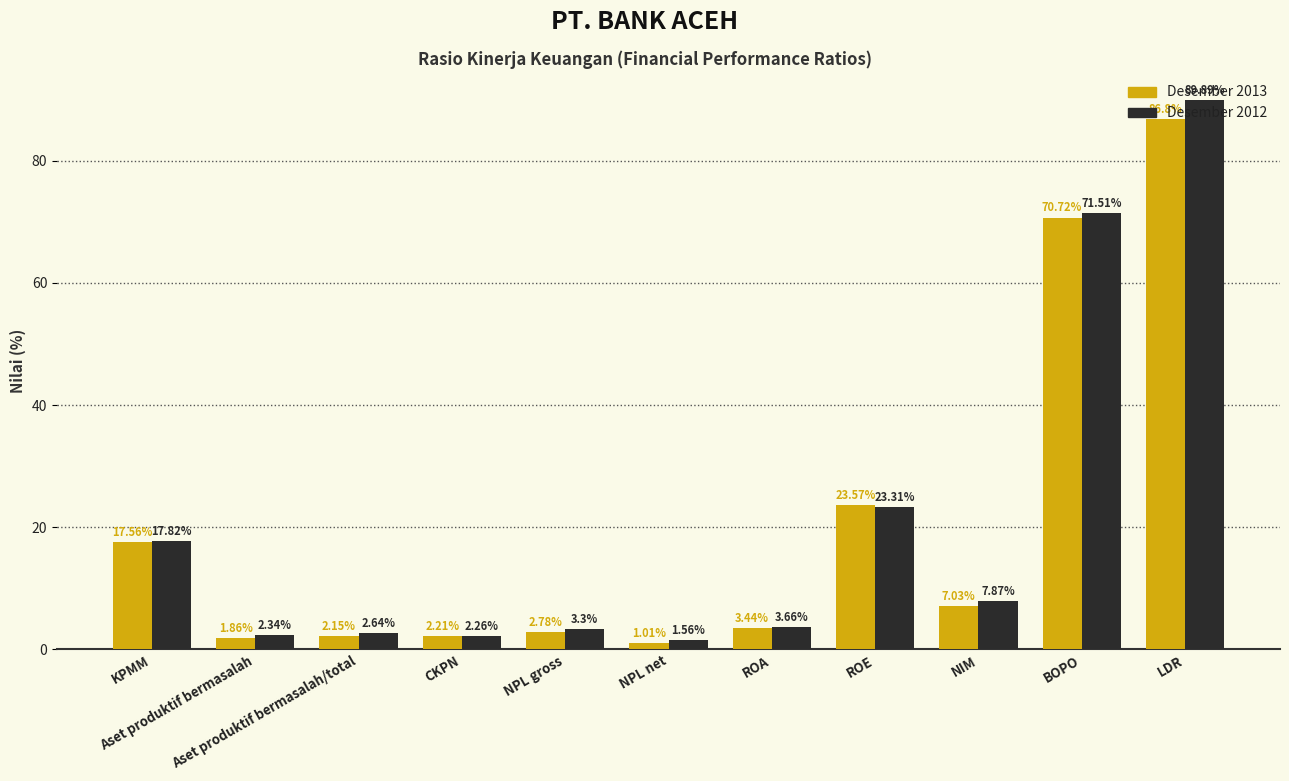

How many data points does each series have?

11